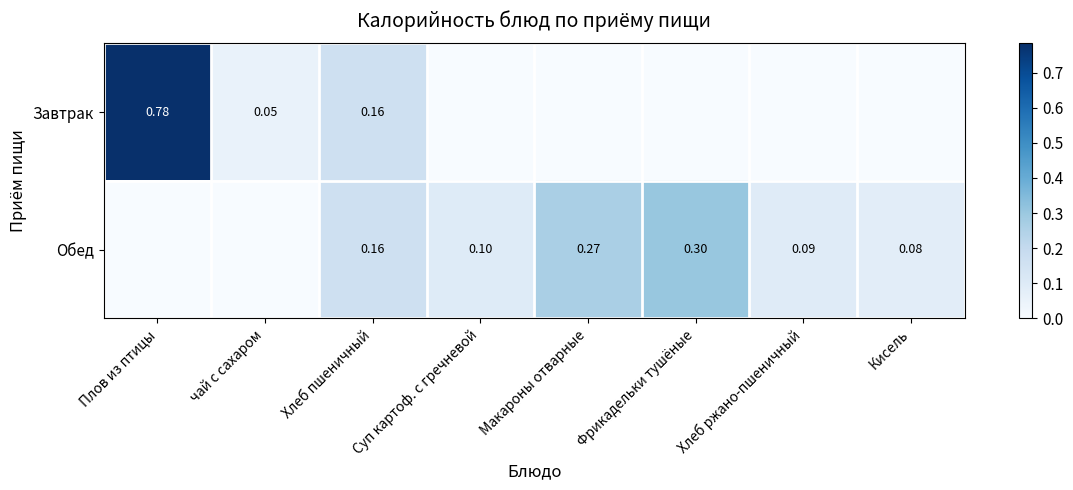

Is the value of Завтрак at чай с сахаром greater than the value of Обед at Суп картоф. с гречневой?

No